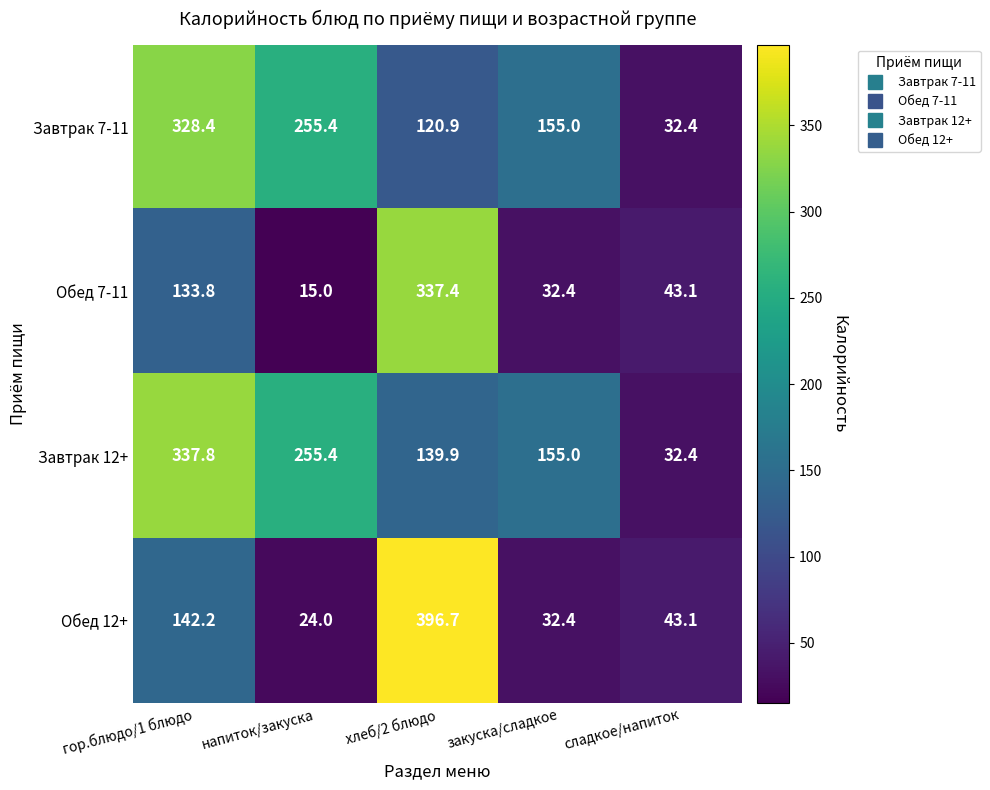

What is the difference between the maximum and minimum values in the Завтрак 7-11 series?

296.0